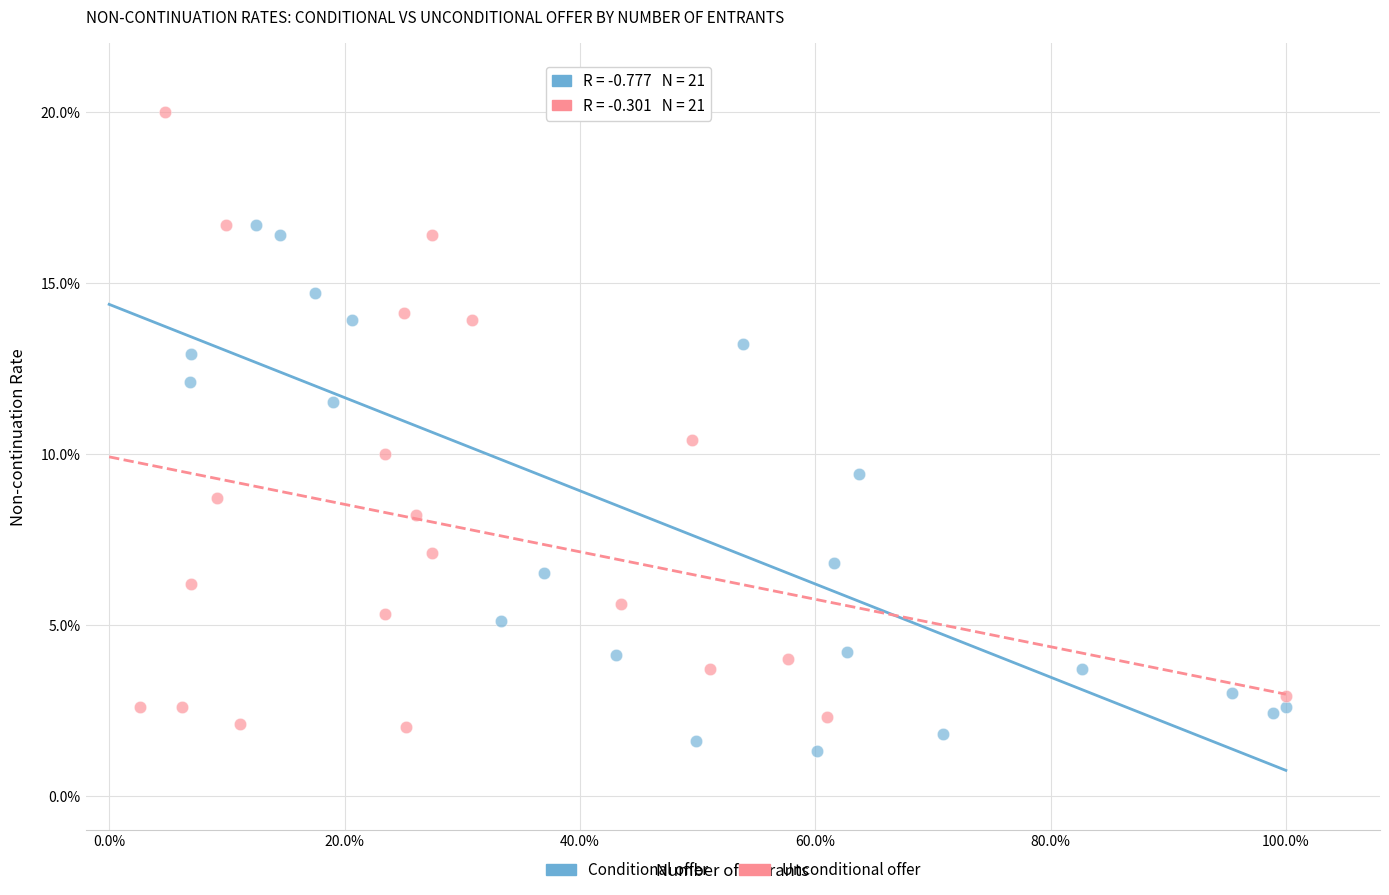

What are all the series names shown in the legend?

Conditional offer, Unconditional offer